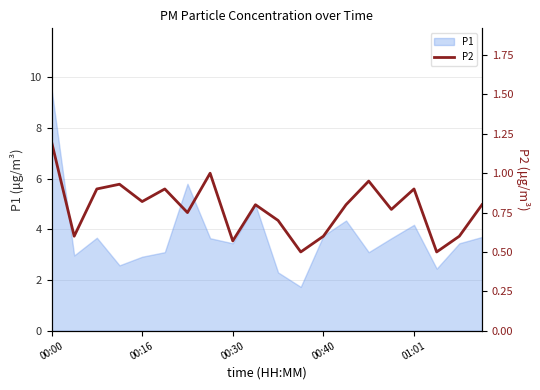

True or false: P1 has a value of 3.5 at 00:30.

True